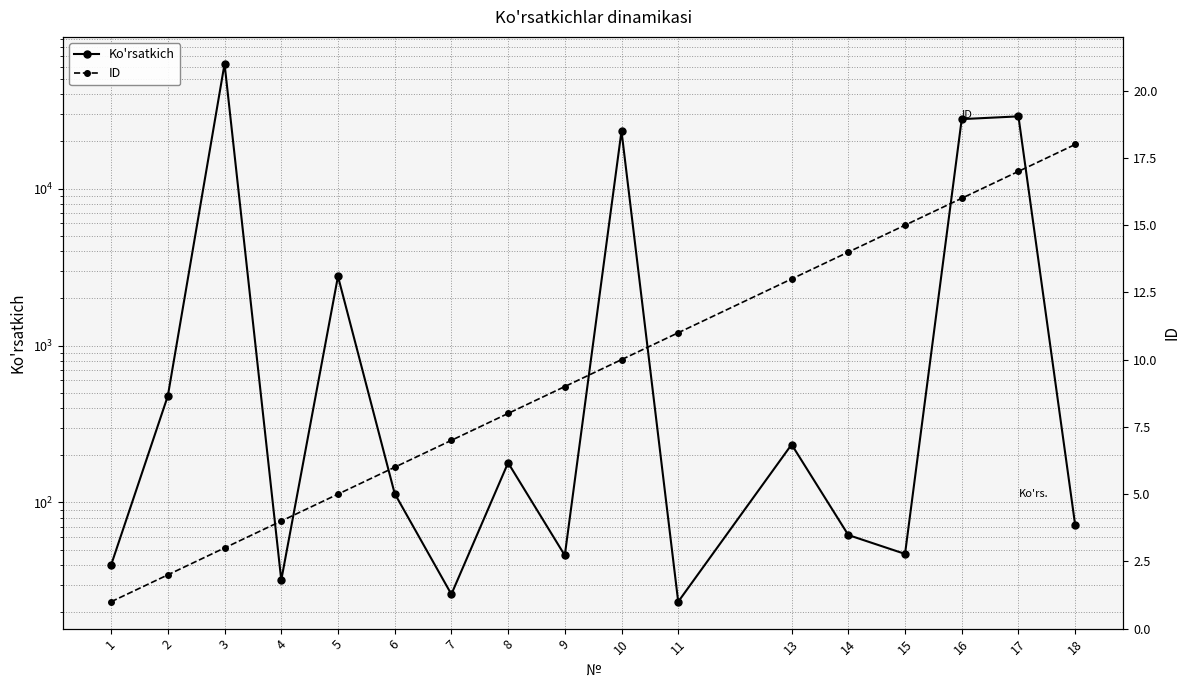

True or false: ID and Ko'rsatkich cross at least once.

False